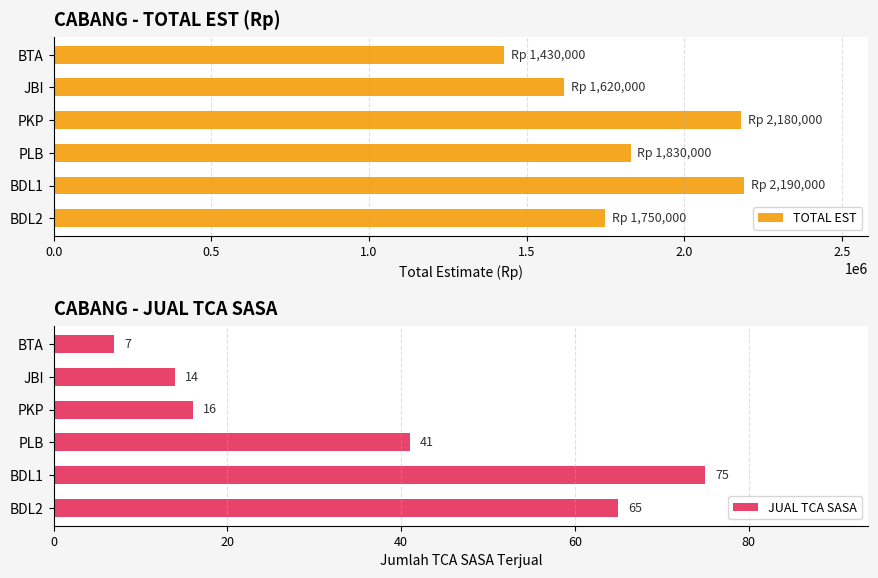

What is the greatest value displayed?

2190000